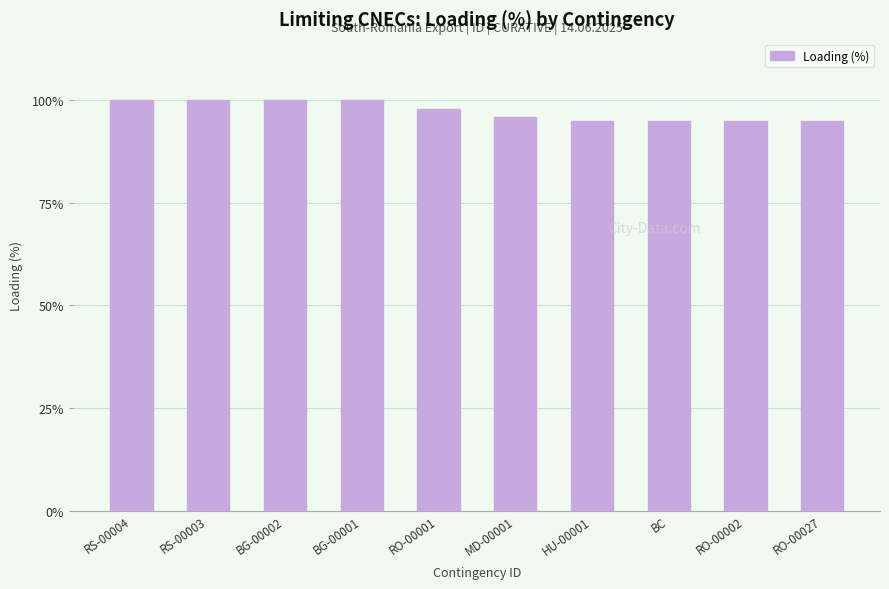

Reading left to right, what are all the values shown in this chart?

RS-00004=100	RS-00003=100	BG-00002=100	BG-00001=100	RO-00001=98	MD-00001=96	HU-00001=95	BC=95	RO-00002=95	RO-00027=95